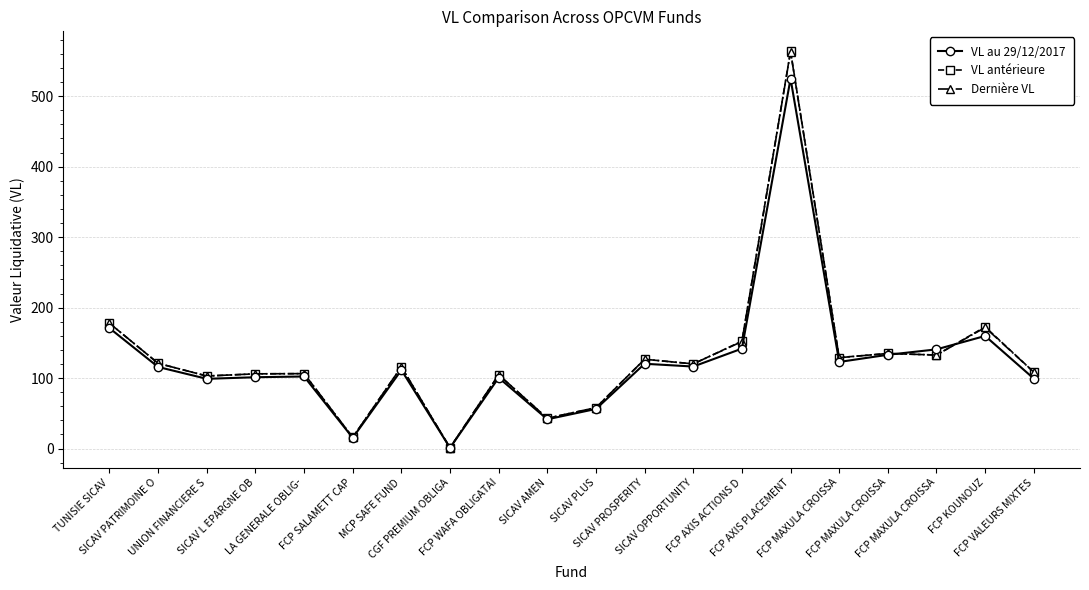

What is the minimum value for VL antérieure?

1.1